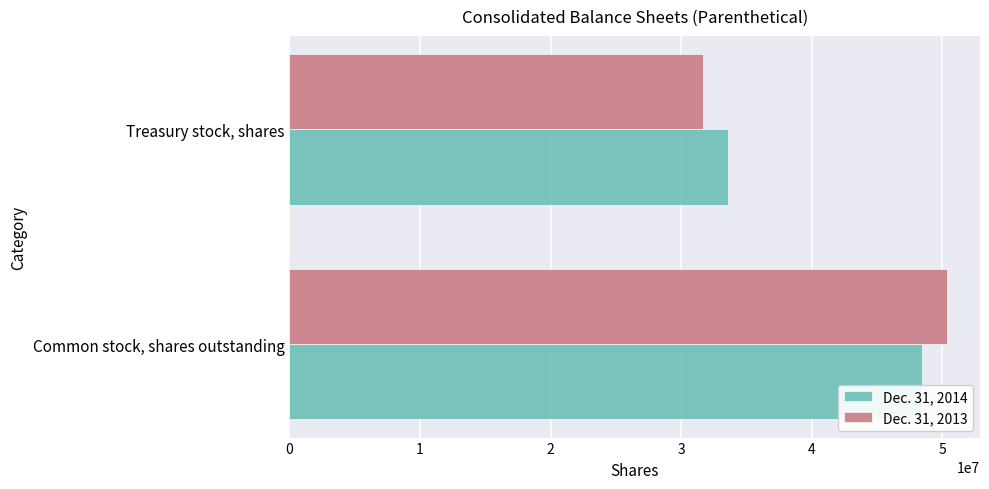

What is the sum of the Dec. 31, 2014 values at Common stock, shares outstanding and Treasury stock, shares?

82052253